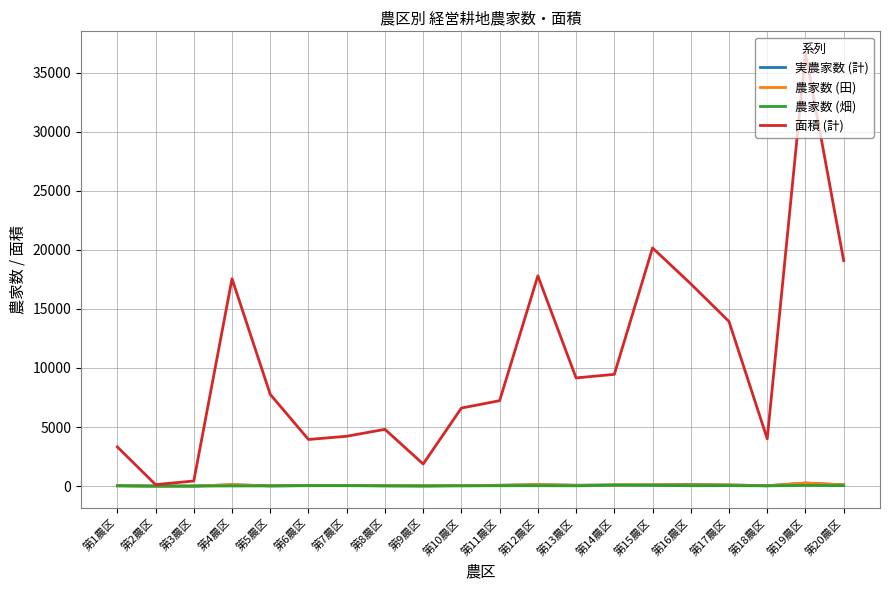

How many lines are shown in the chart?

4